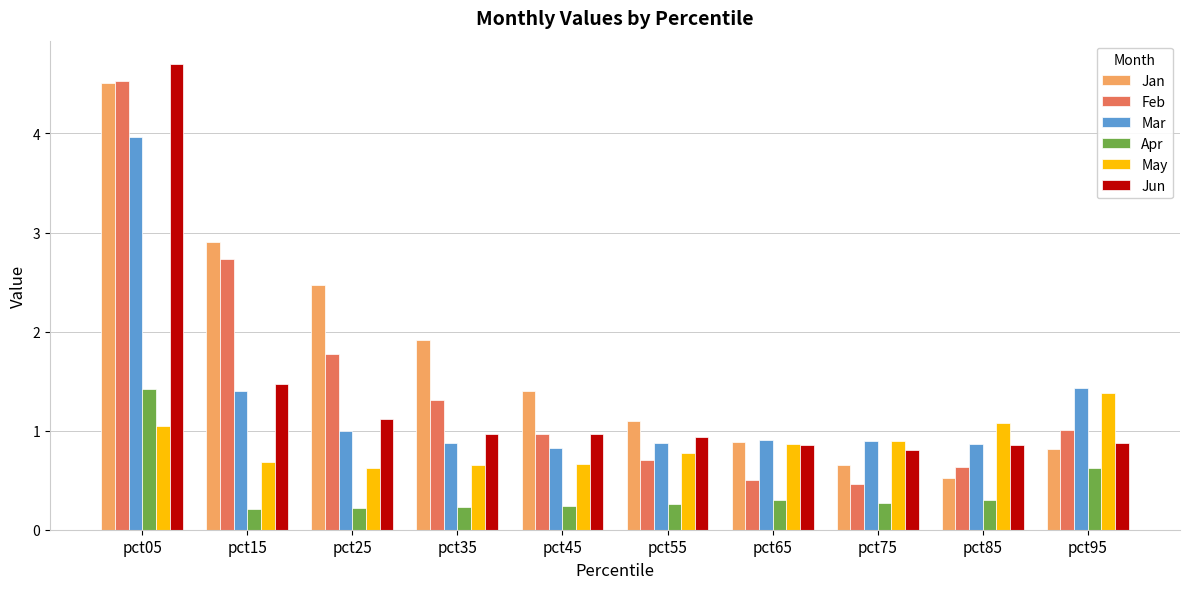

Count the Apr values in the range 0 to 1.

9